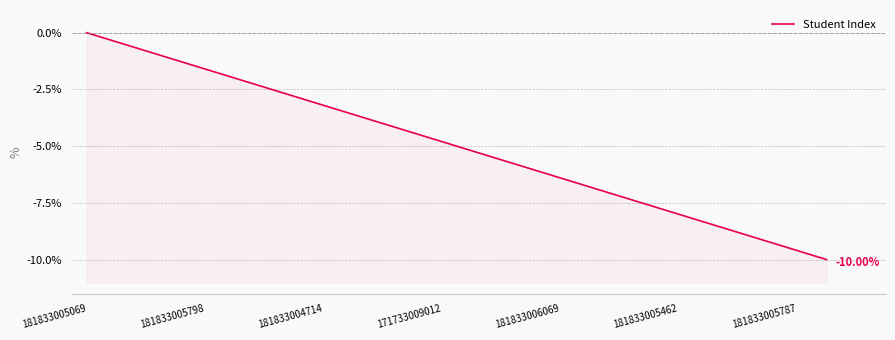

True or false: the data has more than 0 interior local peaks.

False